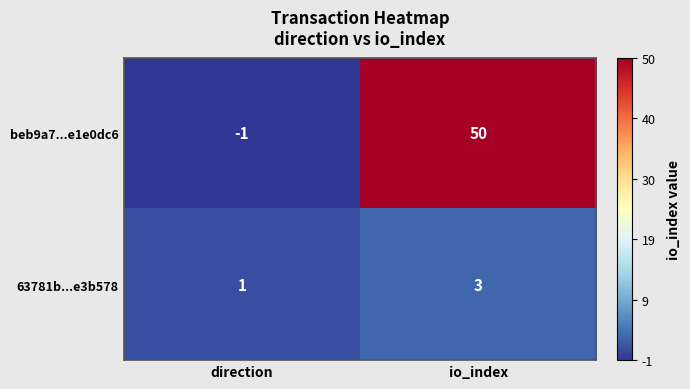

At which label does 63781b...e3b578 reach its peak?

io_index